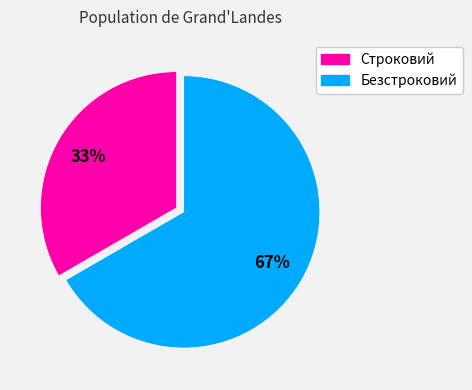

The Безстроковий slice represents 67% of the pie. True or false?

True